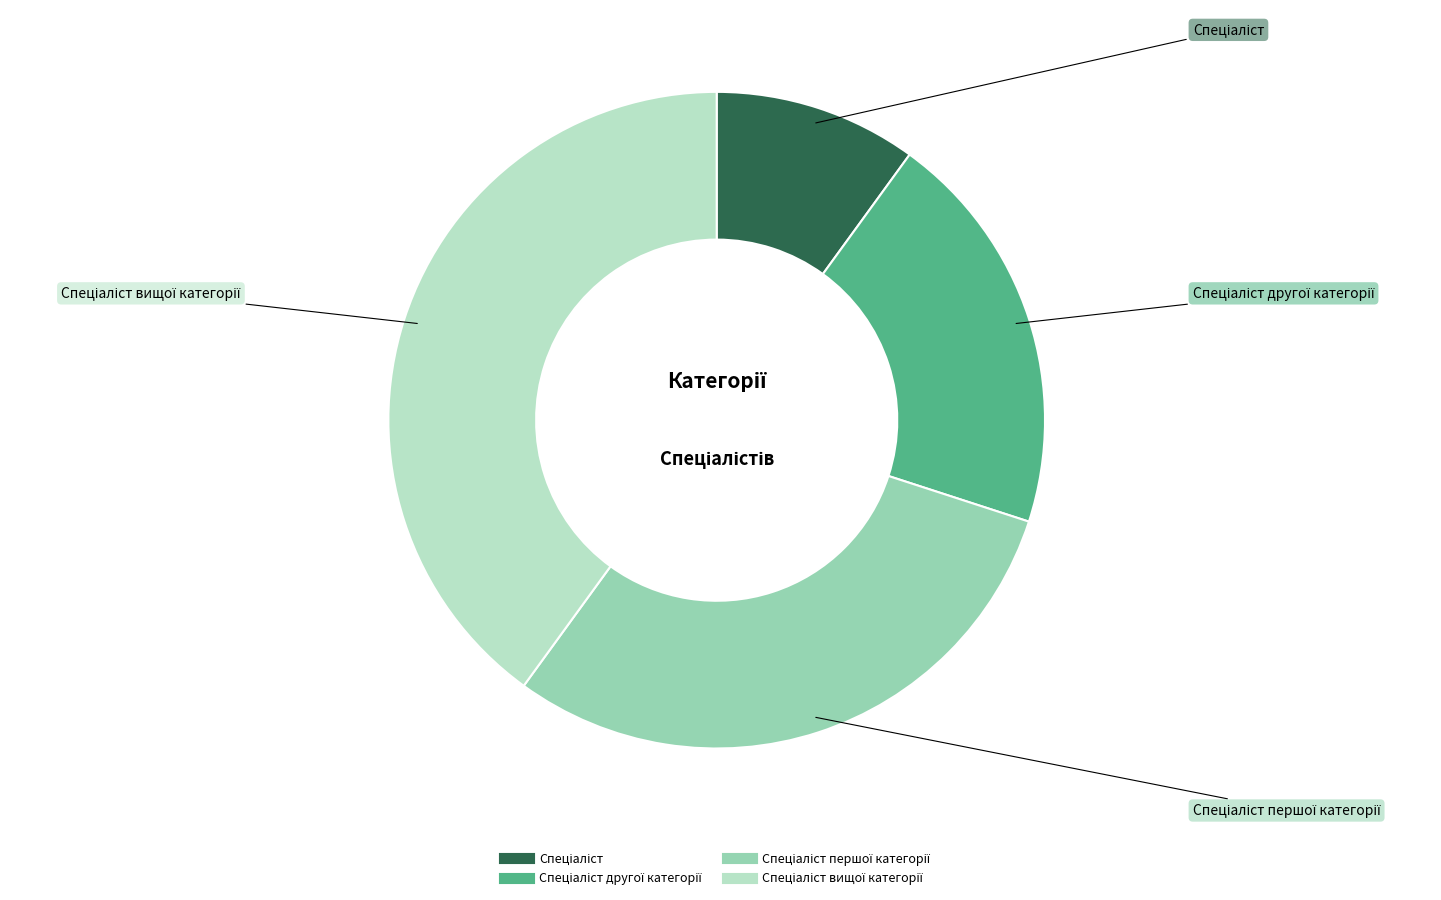

Is there any slice that represents more than half of the pie?

No